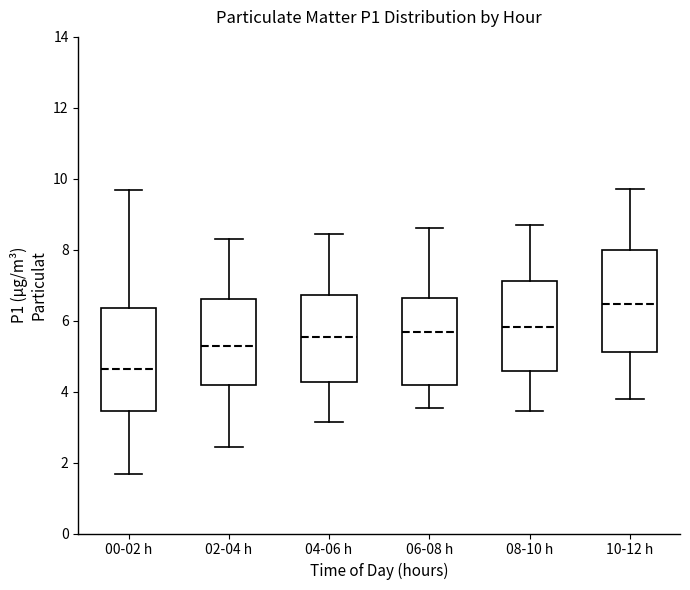

Which box's median line is the highest?

10-12 h